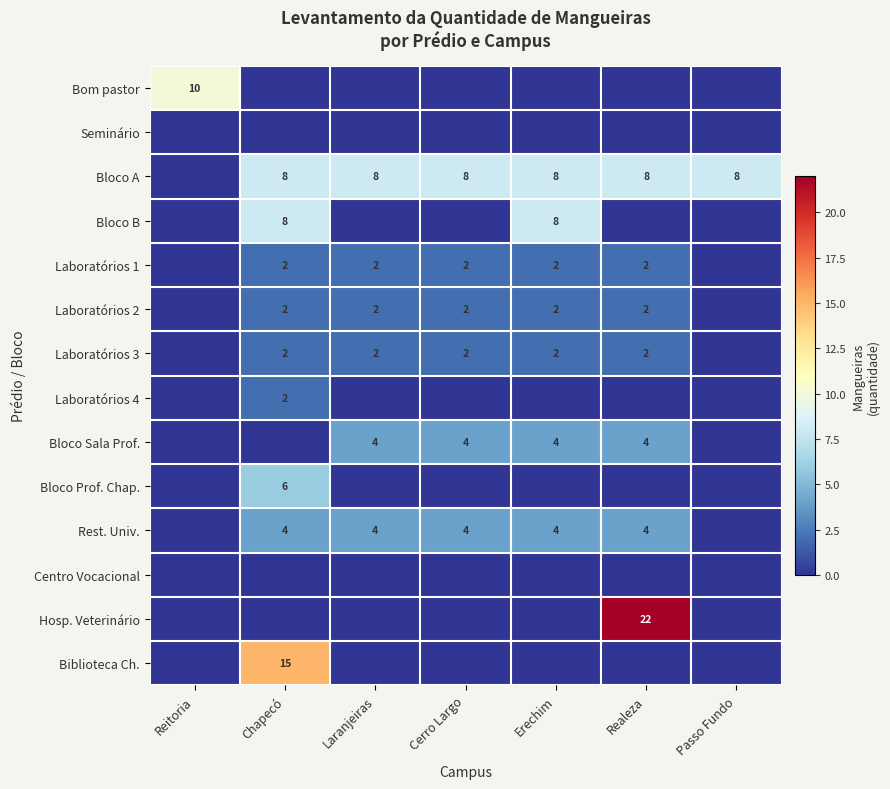

The Rest. Univ. series shows 7 at Erechim. True or false?

False